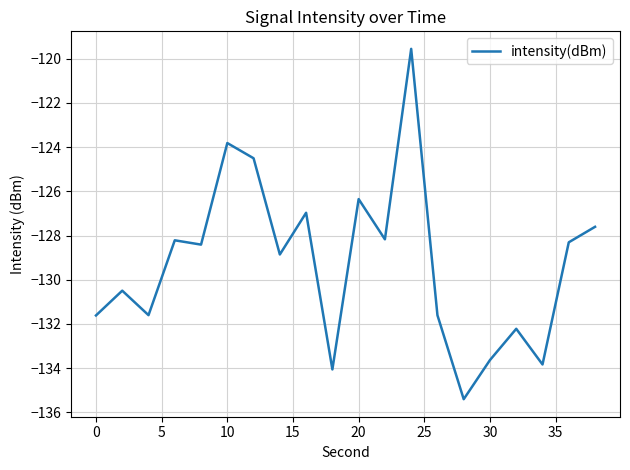

What is the difference between the maximum and minimum values?

15.9